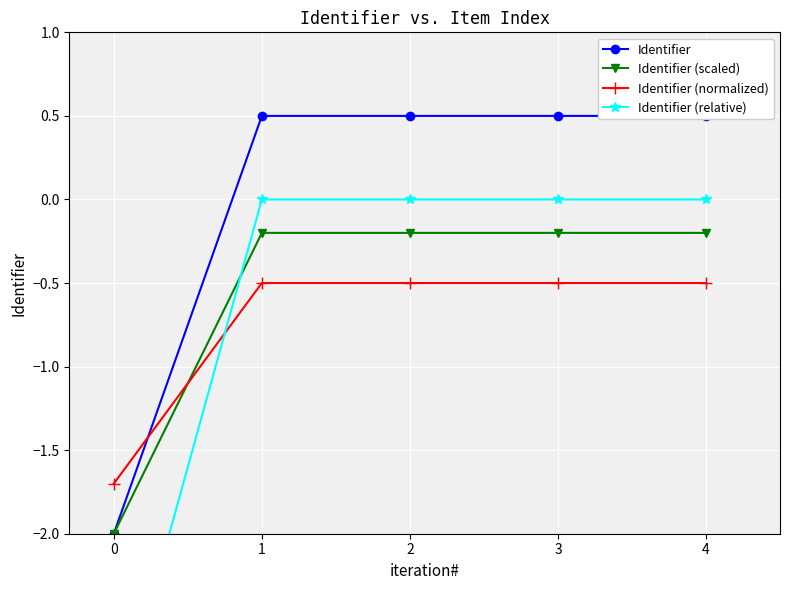

True or false: Identifier (scaled) and Identifier (relative) cross at least once.

True